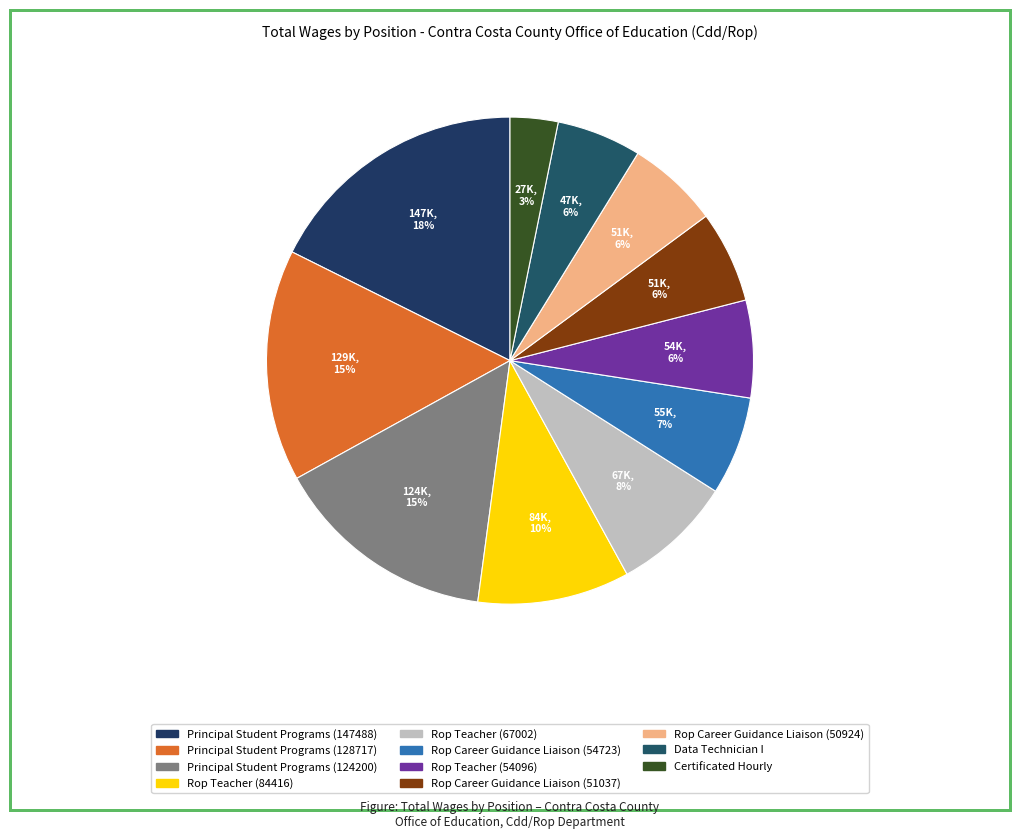

Rank the categories by value from highest to lowest.

Principal Student Programs (147488), Principal Student Programs (128717), Principal Student Programs (124200), Rop Teacher (84416), Rop Teacher (67002), Rop Career Guidance Liaison (54723), Rop Teacher (54096), Rop Career Guidance Liaison (51037), Rop Career Guidance Liaison (50924), Data Technician I, Certificated Hourly